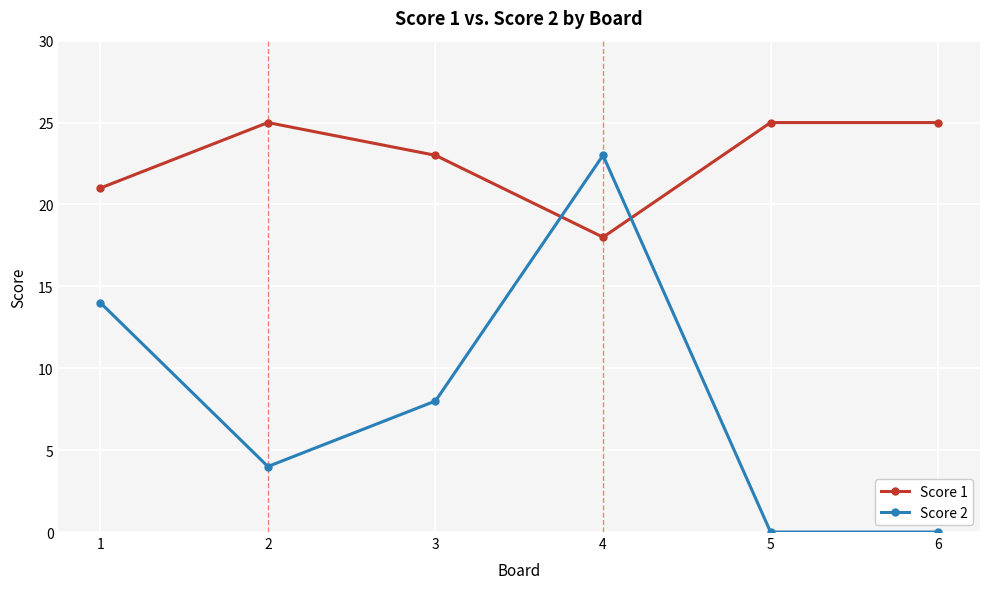

Where is the first local minimum for Score 2?

2